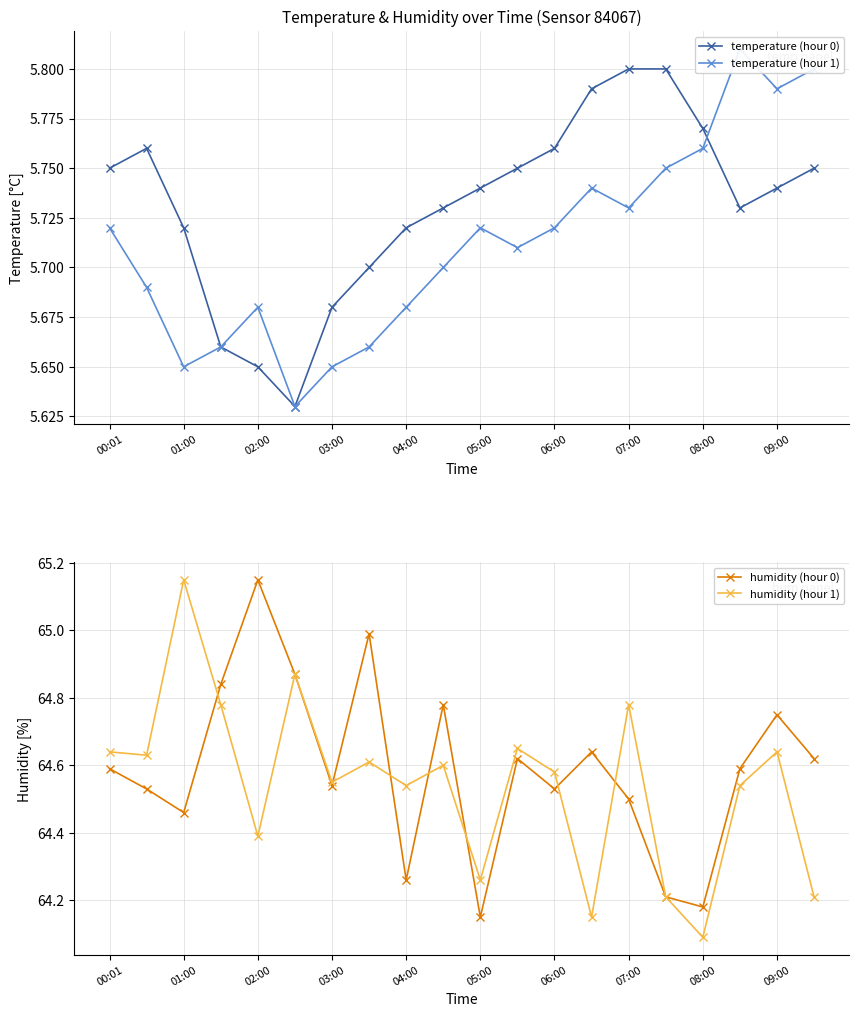

Rank the series at 11 from highest to lowest value.

humidity (hour 1), humidity (hour 0), temperature (hour 0), temperature (hour 1)